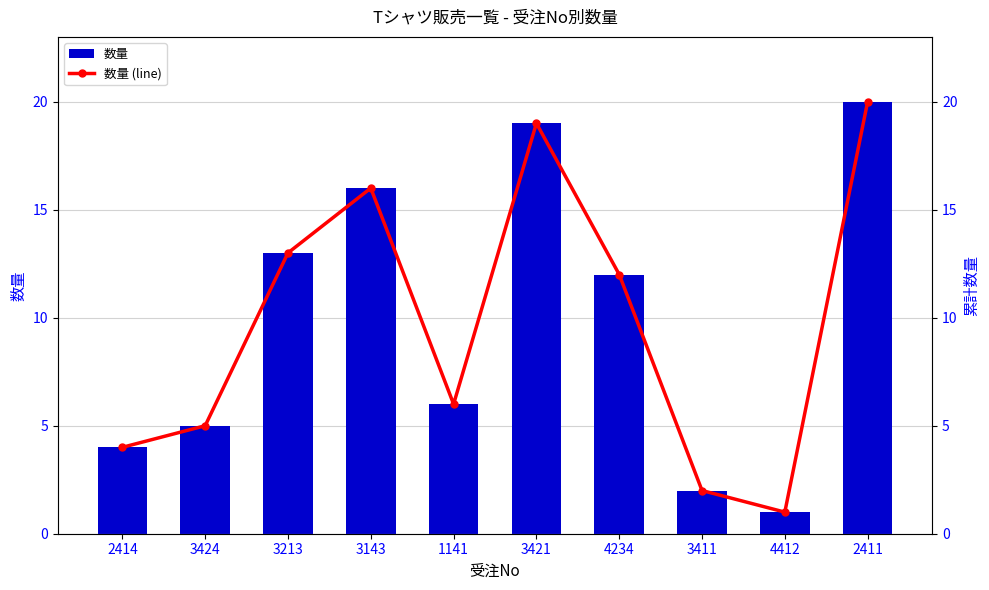

What is the label of the 3rd bar from the right?

3411